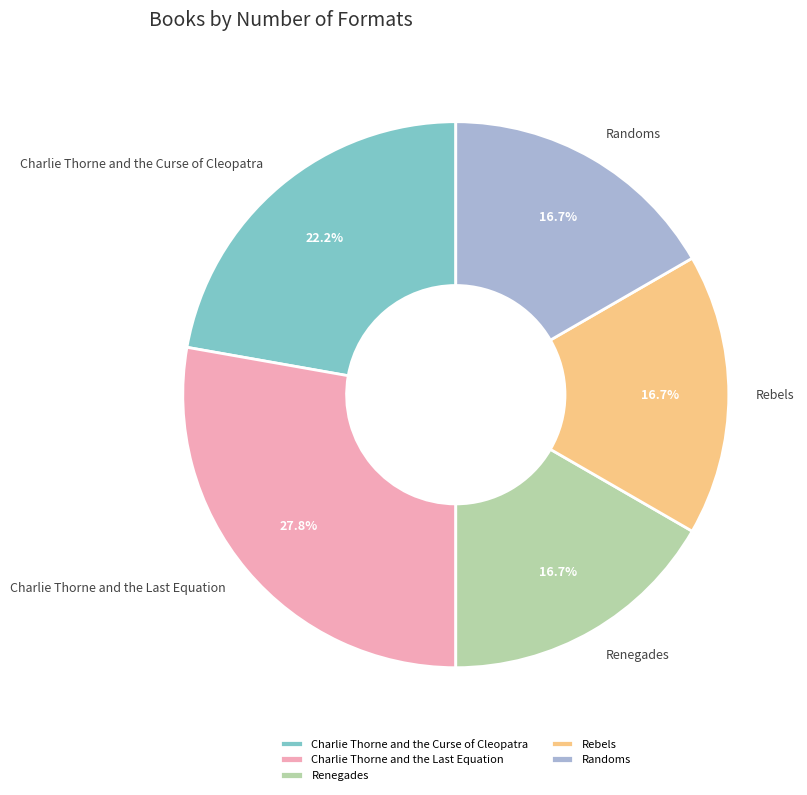

What portion of the pie excludes Randoms?

83.3%